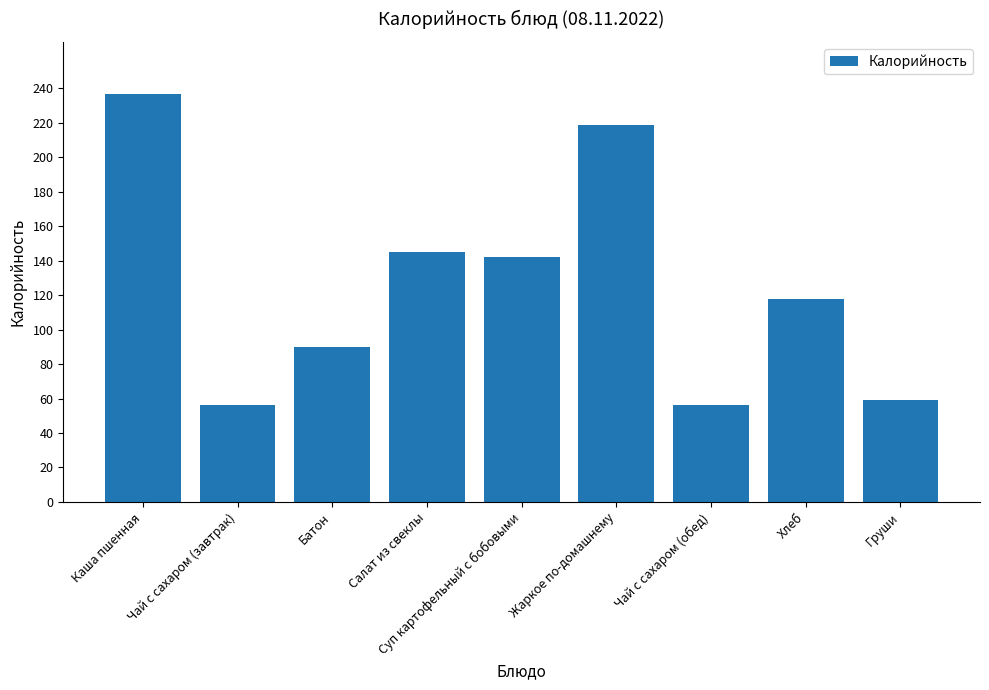

What is the difference between the maximum and minimum values?

181